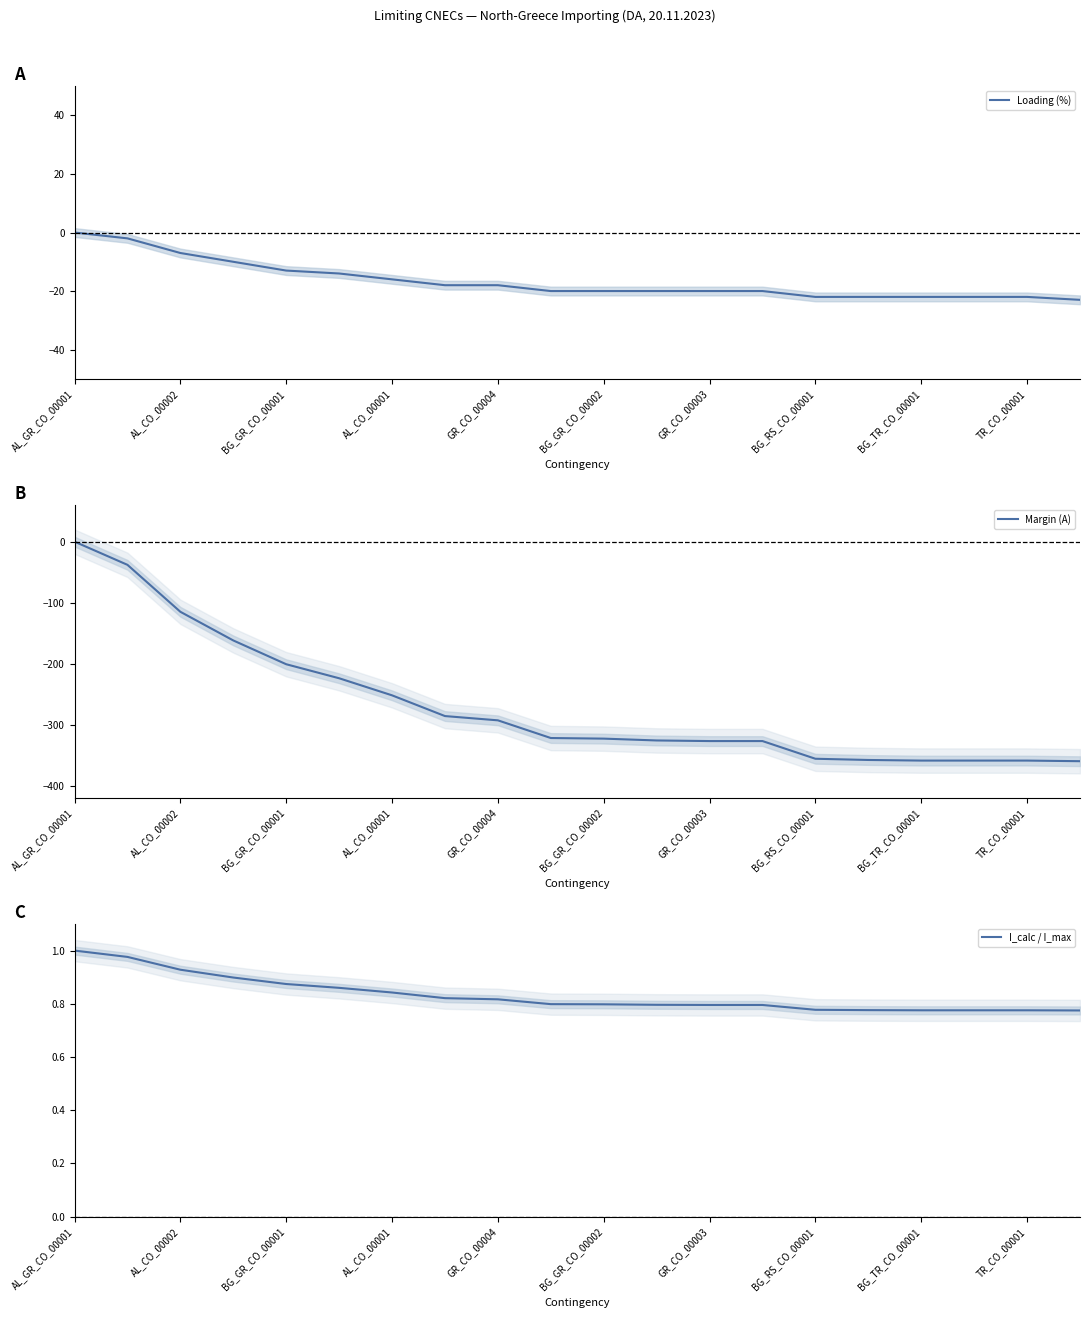

At which category is the sum across all series the highest?

AL_GR_CO_00001